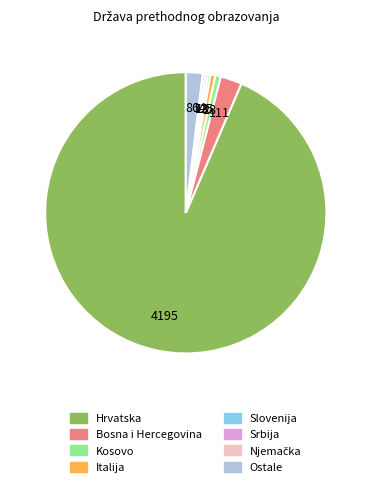

Is the sum of Italija and Ostale greater than half?

No